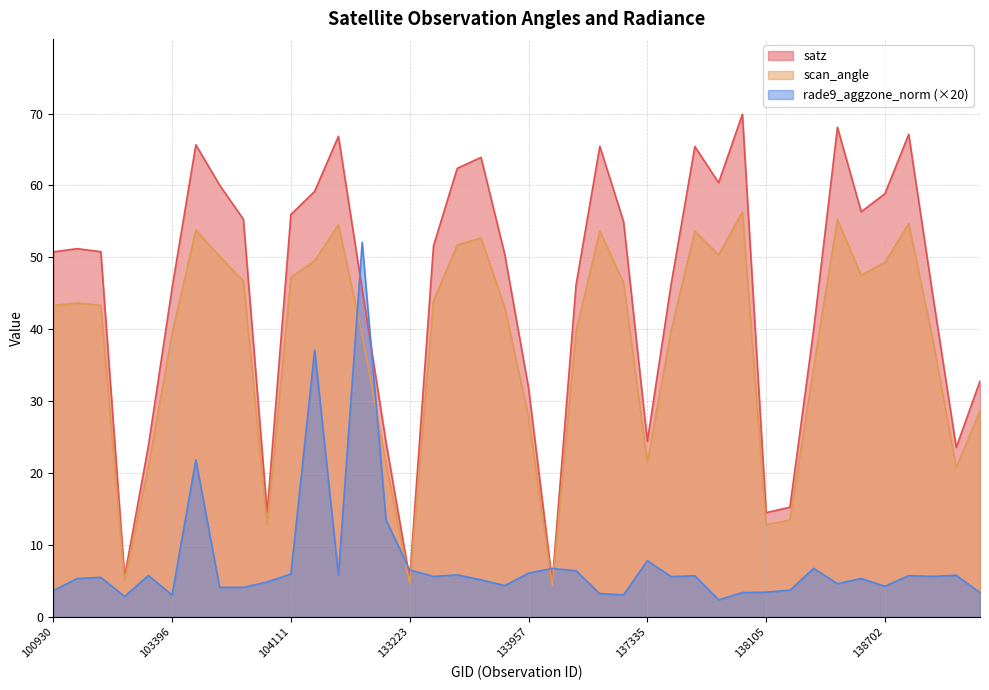

What is the value of the satz point at the 13th from the left?

66.8